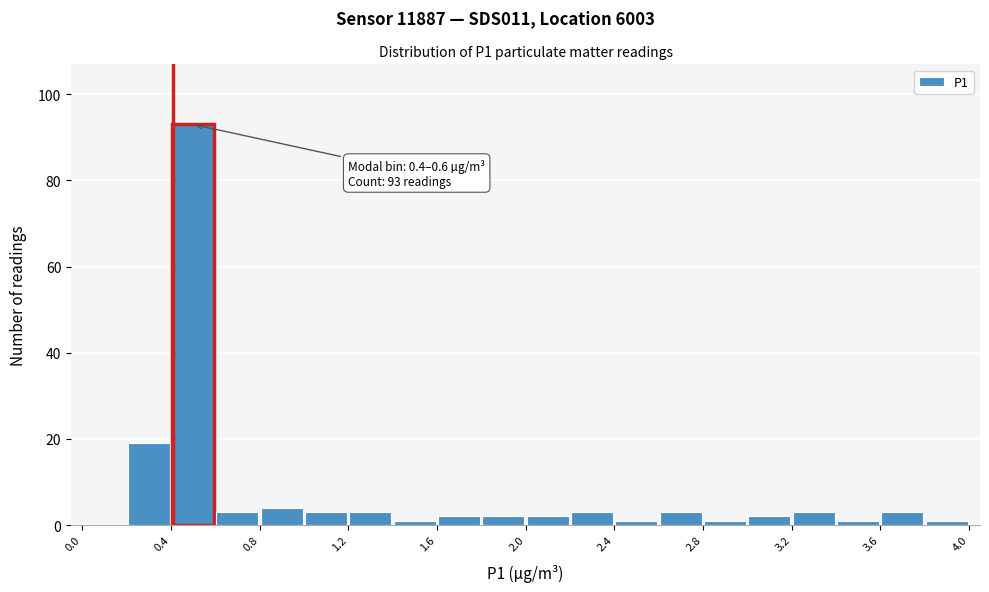

Which range on the x-axis has the tallest bar?

0.4 to 0.6